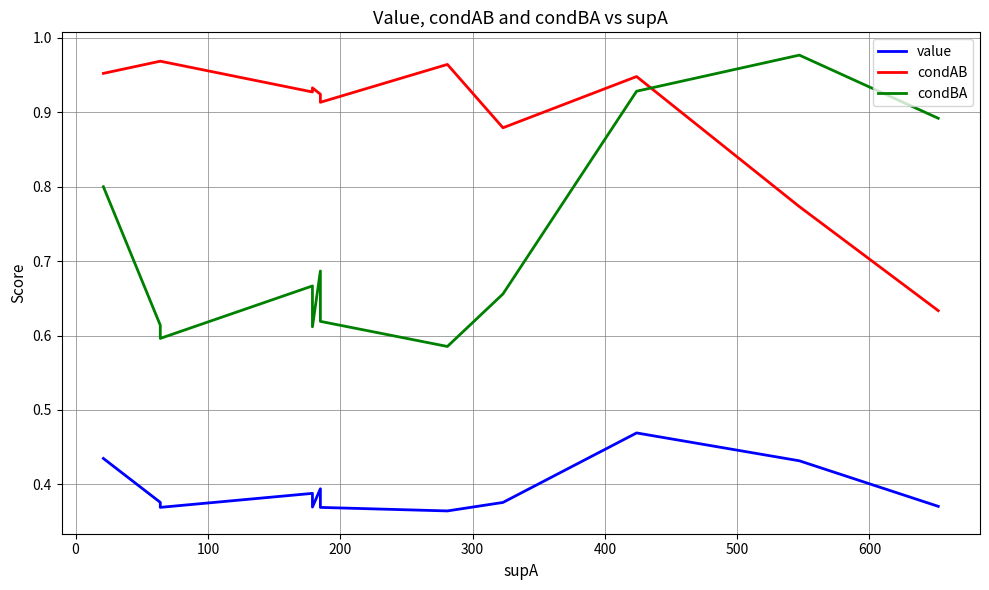

Does the chart display data point markers on the line(s)?

No